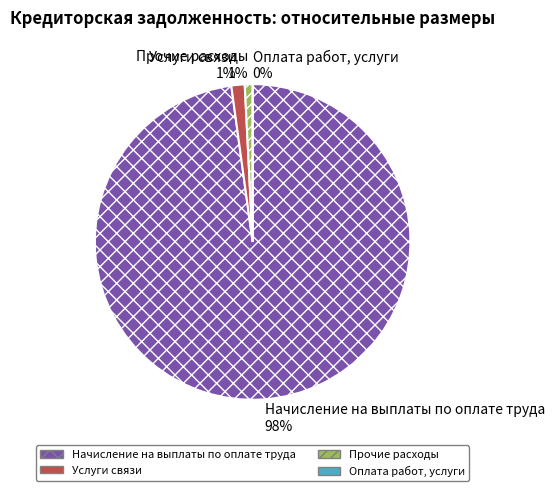

Count the number of slices in the pie.

4